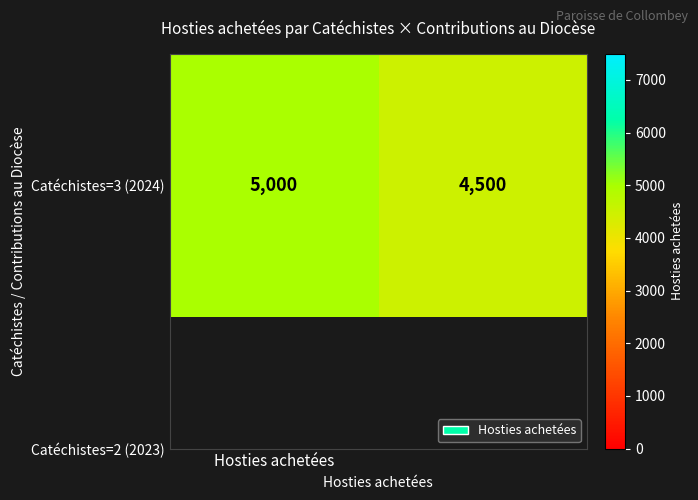

Reading left to right, extract all data points from this chart.

5000	4500